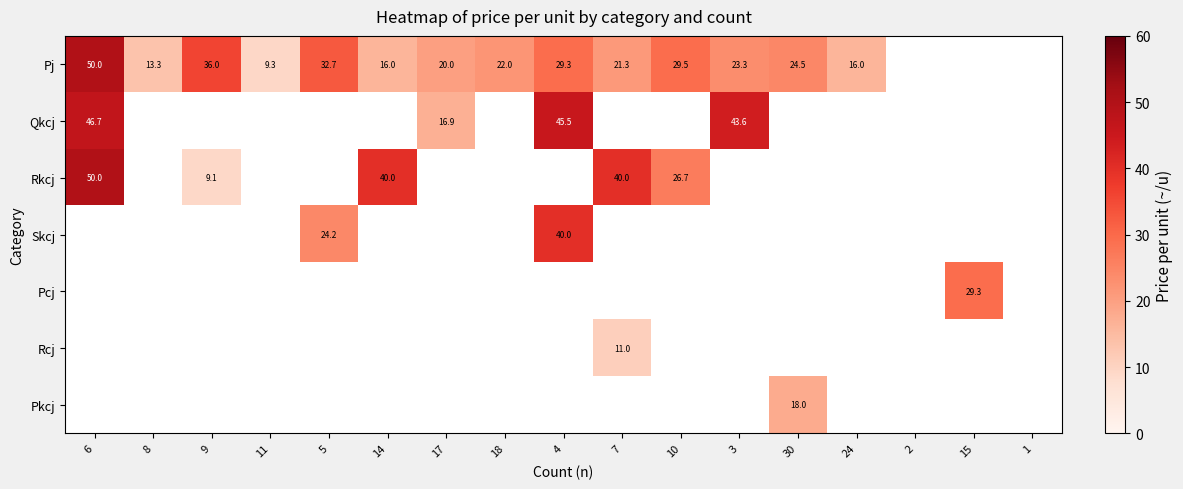

Which label corresponds to the smallest value in the chart?

2